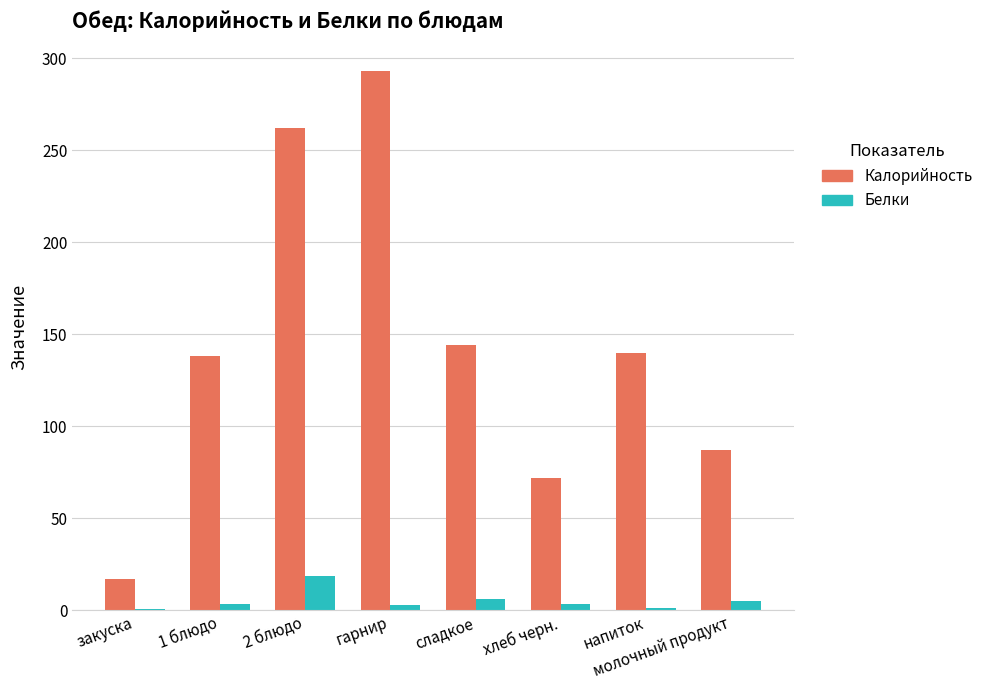

Between гарнир and хлеб черн., which series saw the biggest shift?

Калорийность